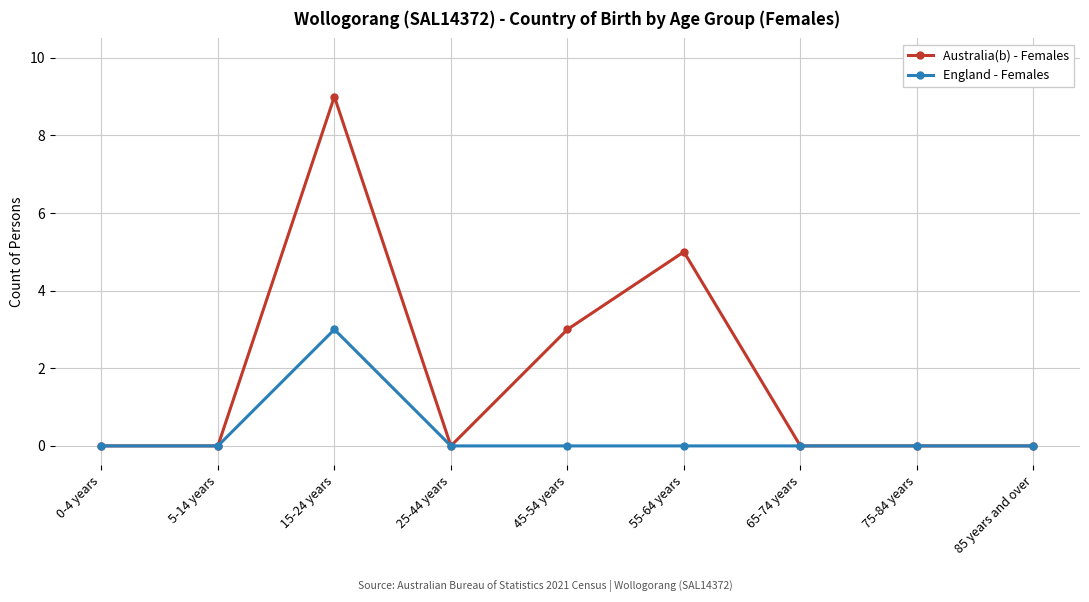

How many lines are shown in the chart?

2